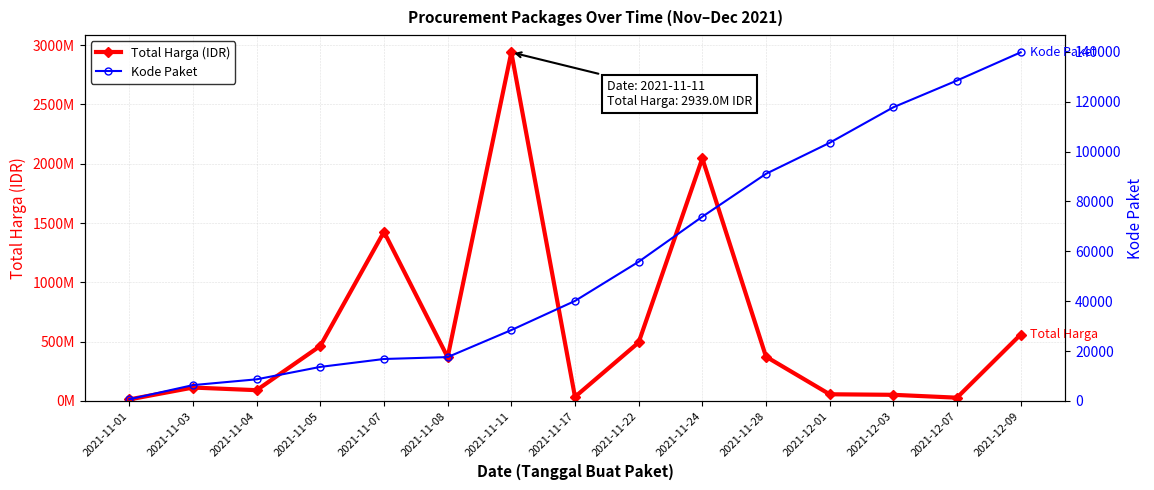

Reading left to right, transcribe all the data shown in this chart.

Total Harga (IDR): 2021-11-01=12787500	2021-11-03=112861270	2021-11-04=90672075	2021-11-05=464002100	2021-11-07=1425867900	2021-11-08=368567000	2021-11-11=2938963240	2021-11-17=34292000	2021-11-22=493000000	2021-11-24=2045484200	2021-11-28=373404000	2021-12-01=56152800	2021-12-03=51601000	2021-12-07=27412000	2021-12-09=559971000
Kode Paket: 2021-11-01=675	2021-11-03=6350	2021-11-04=8668	2021-11-05=13652	2021-11-07=16823	2021-11-08=17580	2021-11-11=28425	2021-11-17=40112	2021-11-22=55826	2021-11-24=73894	2021-11-28=91101	2021-12-01=103541	2021-12-03=117783	2021-12-07=128516	2021-12-09=139817